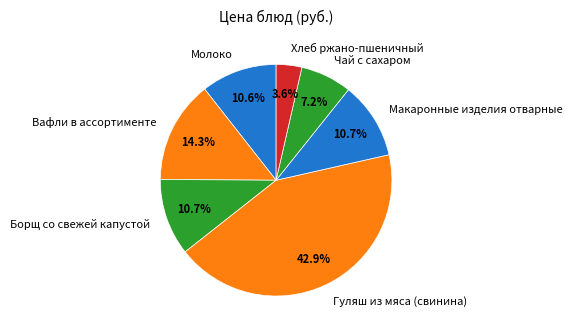

Approximately how many times larger is the value at Гуляш из мяса (свинина) compared to Чай с сахаром?

6.0